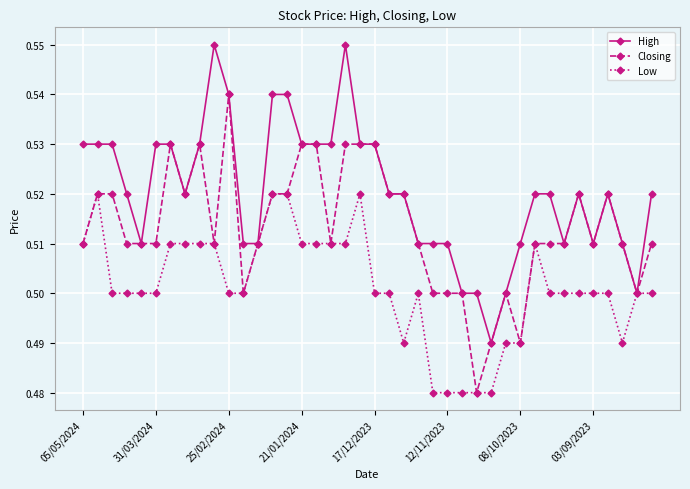

List the series in order of their peak value, highest first.

High, Closing, Low